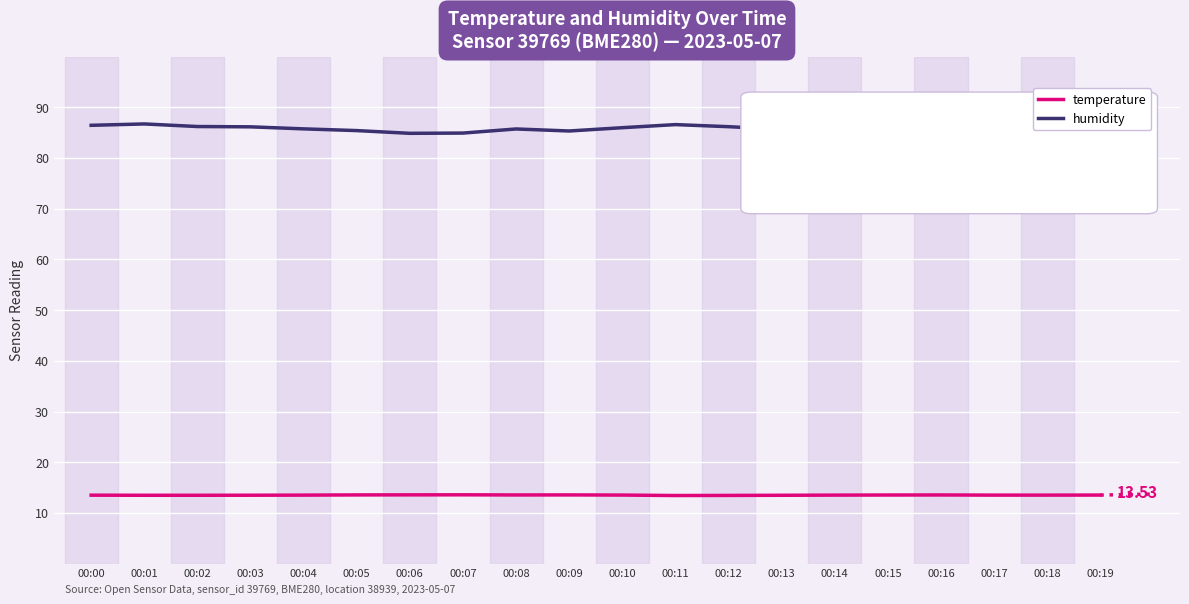

What value does the temperature series have at 00:06?

13.6